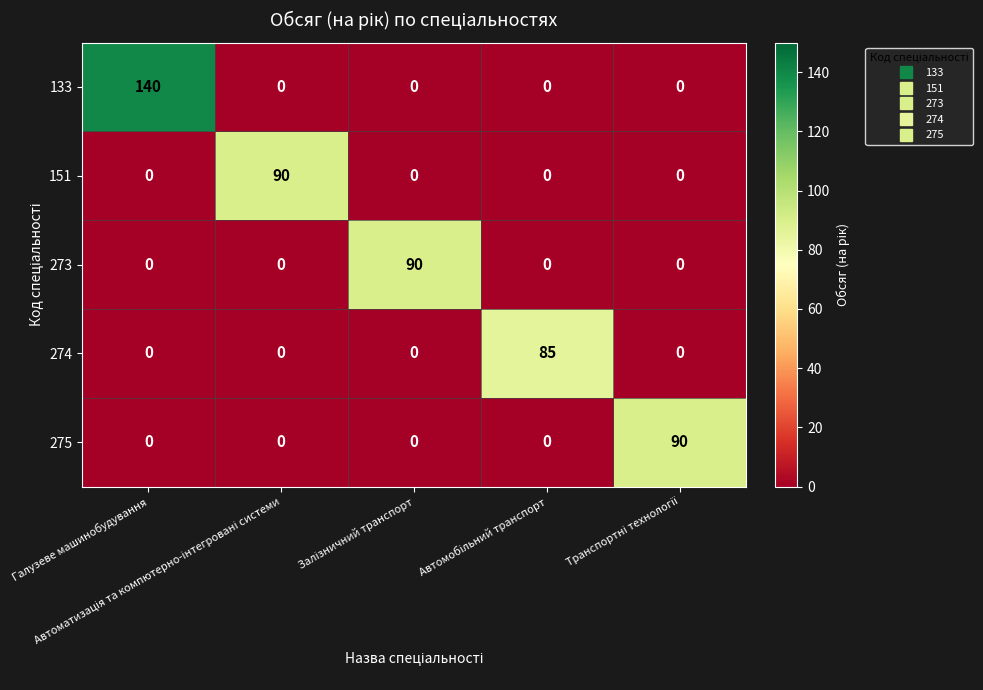

Which series has the widest spread of values?

133